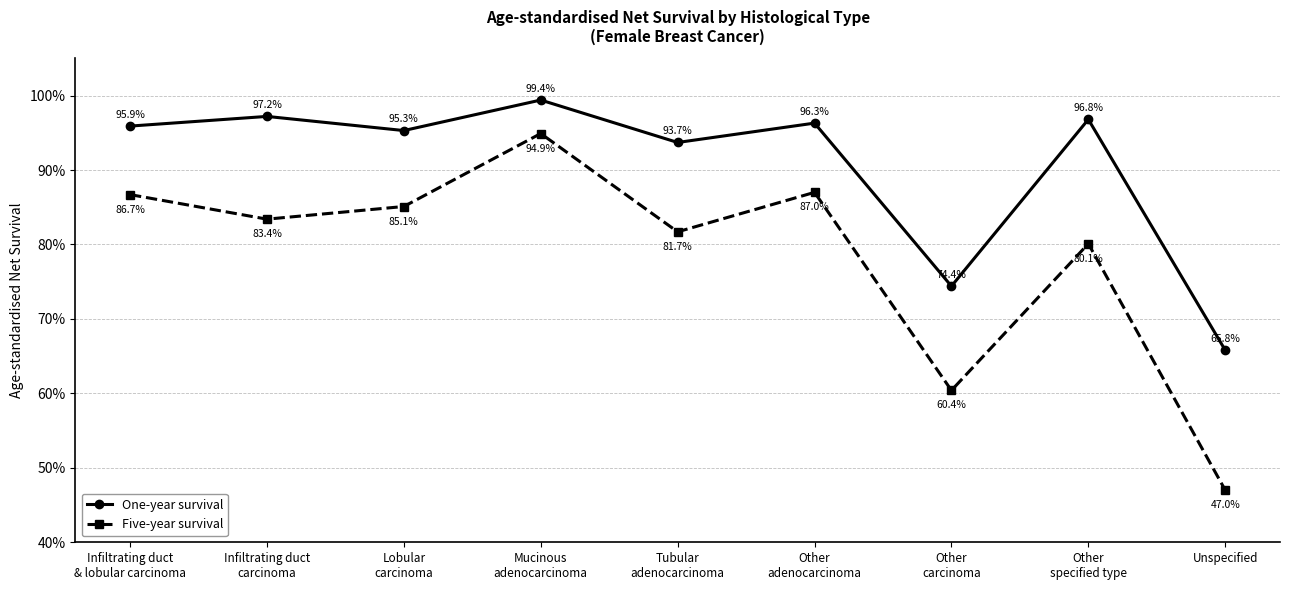

What is the value of the Five-year survival point at the 5th from the left?

0.8